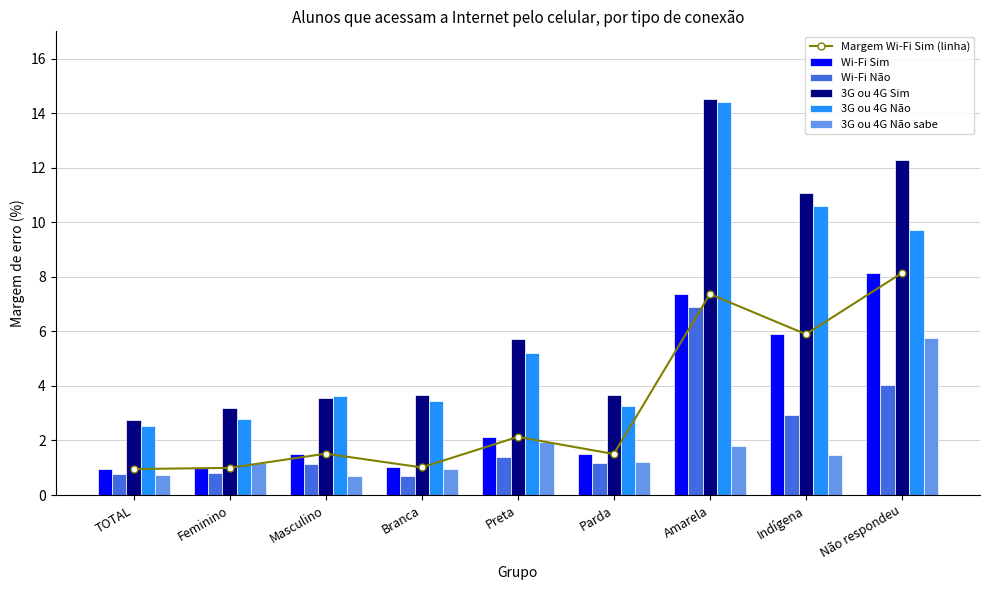

What is the difference between the highest and lowest values at TOTAL?

2.0